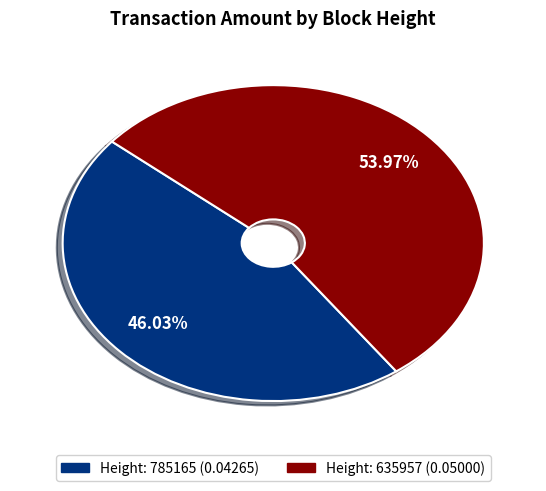

Is there any slice that represents more than half of the pie?

Yes